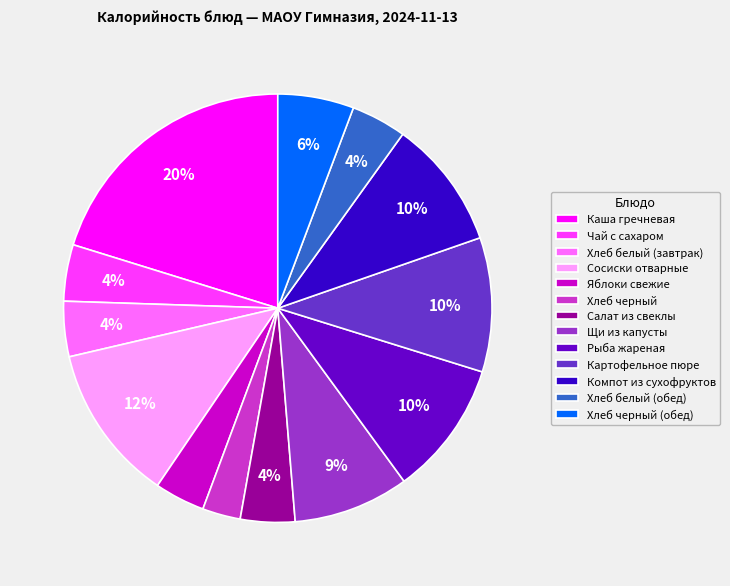

Between Хлеб белый (завтрак) and Сосиски отварные, which is larger?

Сосиски отварные